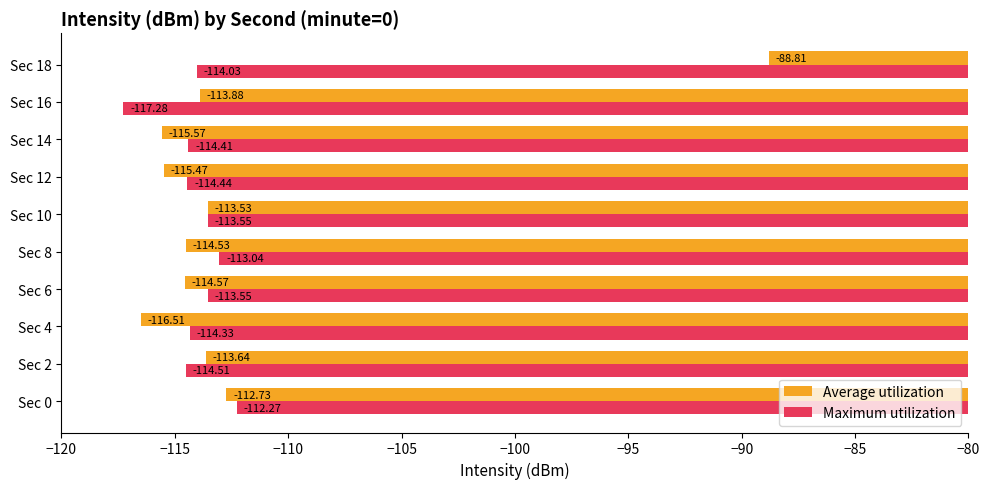

Is the value of Average utilization at Sec 14 greater than the value of Maximum utilization at Sec 6?

No